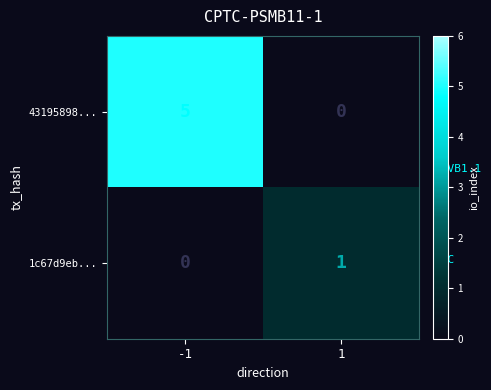

Which series has the largest total across all categories?

43195898...